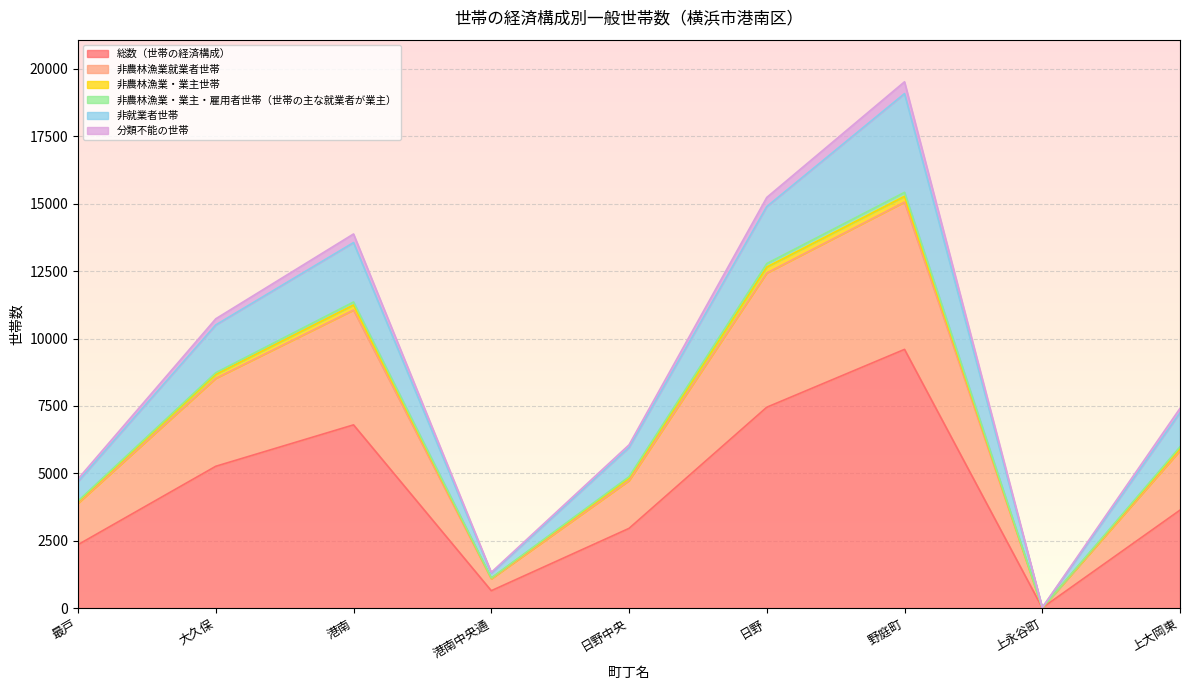

List the labels in order of 分類不能の世帯 value, largest first.

野庭町, 日野, 港南, 大久保, 上大岡東, 日野中央, 最戸, 港南中央通, 上永谷町